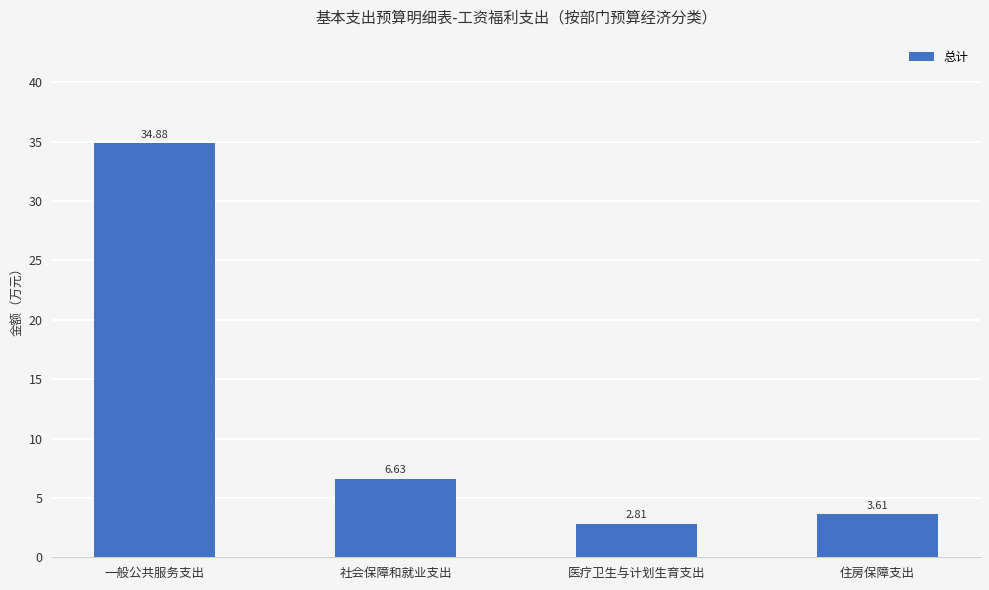

Where does the data first go above 6?

一般公共服务支出